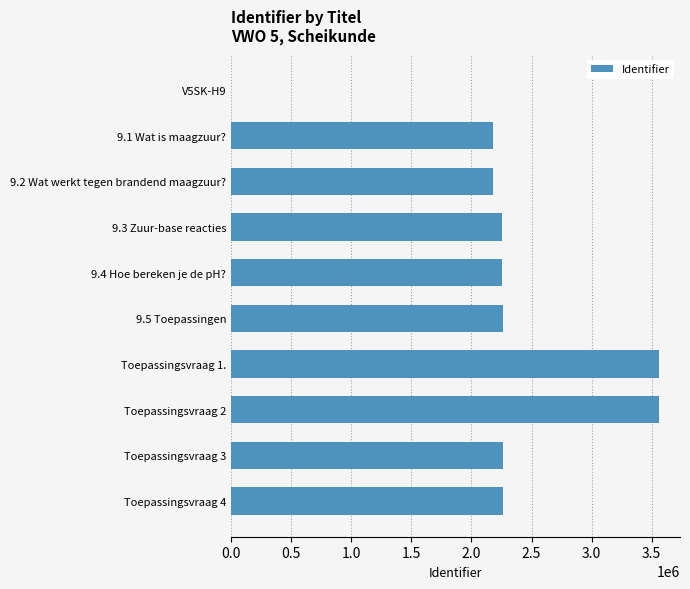

What is the greatest value displayed?

3557397